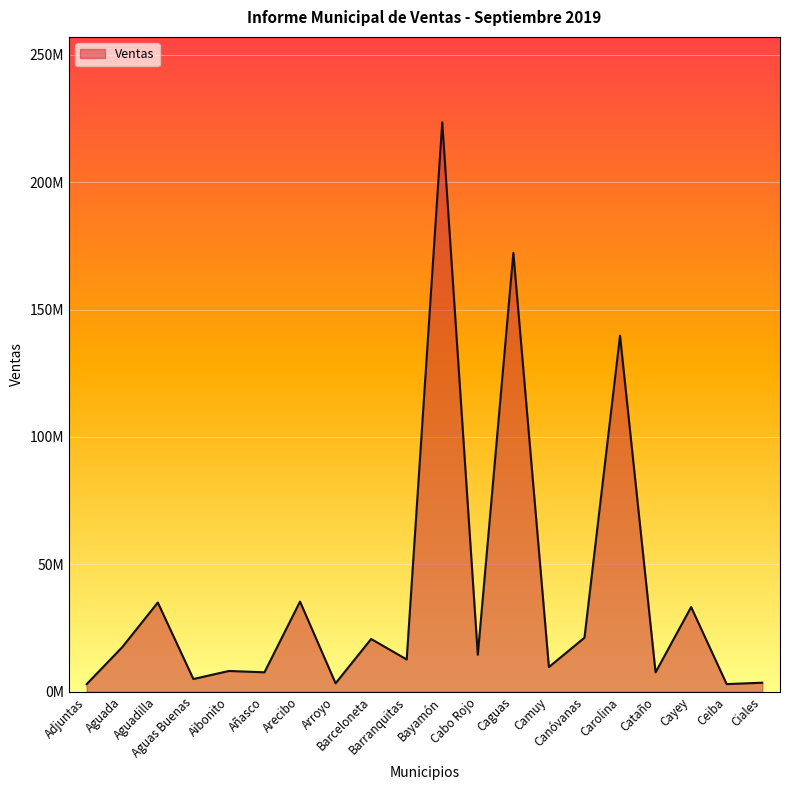

Does the chart display data point markers on the line(s)?

No